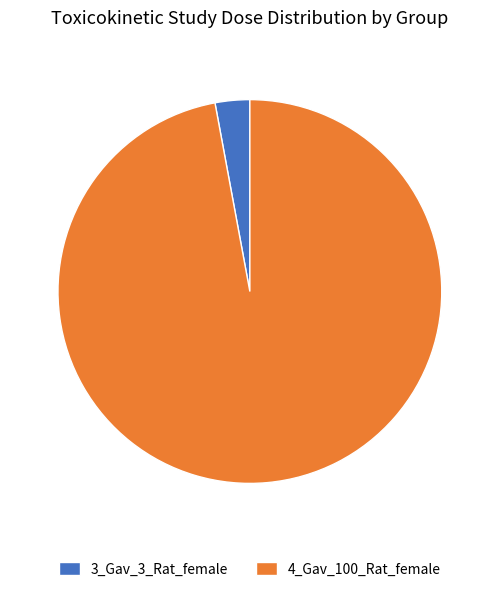

Which has a higher value, 4_Gav_100_Rat_female or 3_Gav_3_Rat_female?

4_Gav_100_Rat_female